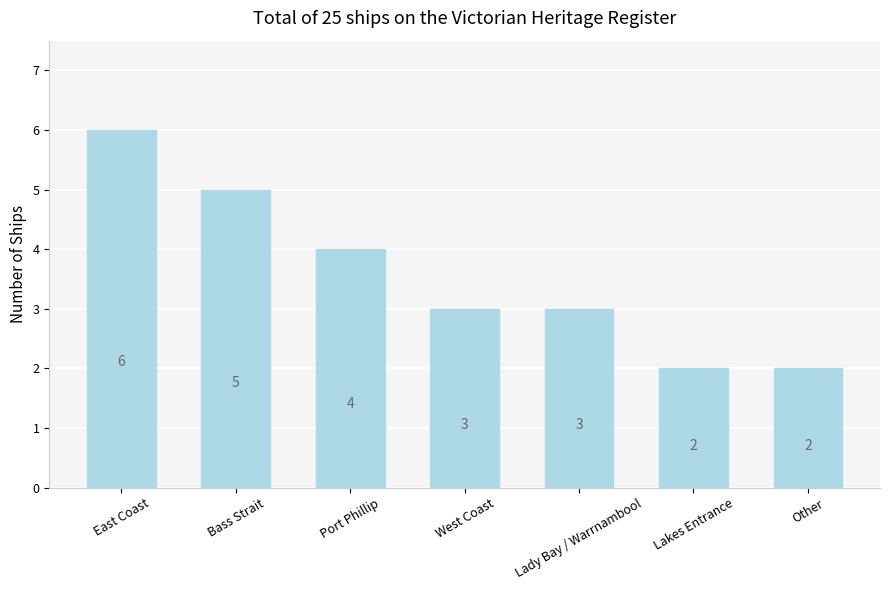

Are the bars horizontal?

No